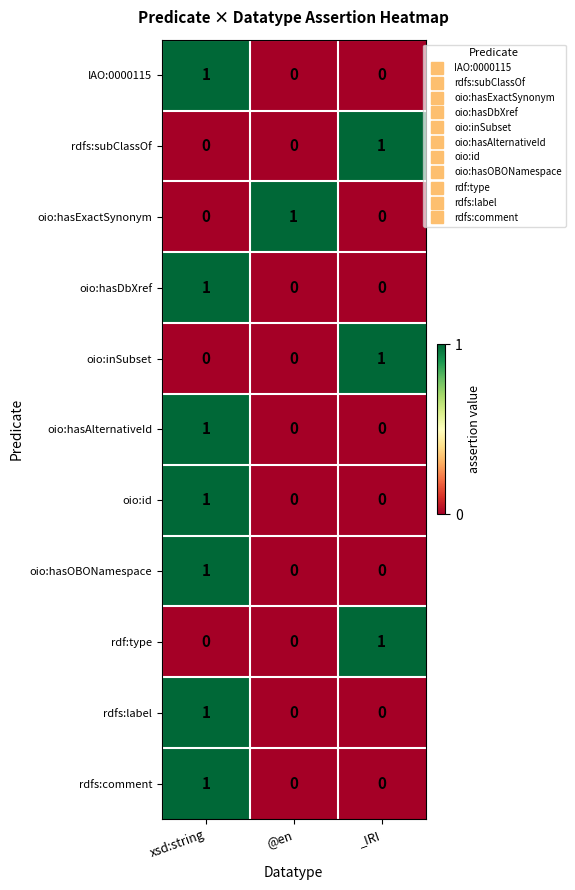

How many rdfs:comment values are between 0 and 1?

3